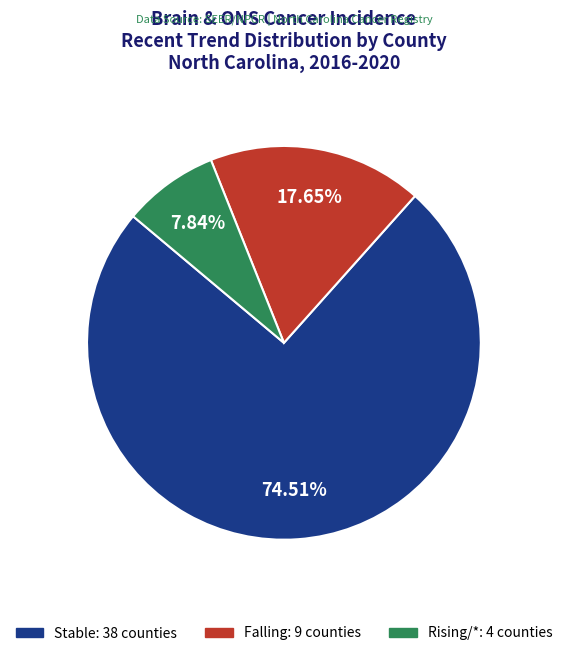

Is the sum of Stable: 38 counties and Rising/*: 4 counties greater than half?

Yes